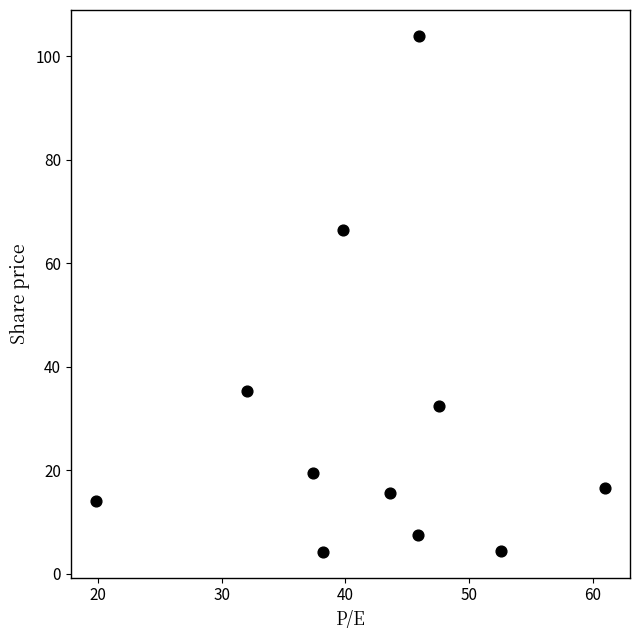

What Y value in the scatter plot is closest to 54?

66.4